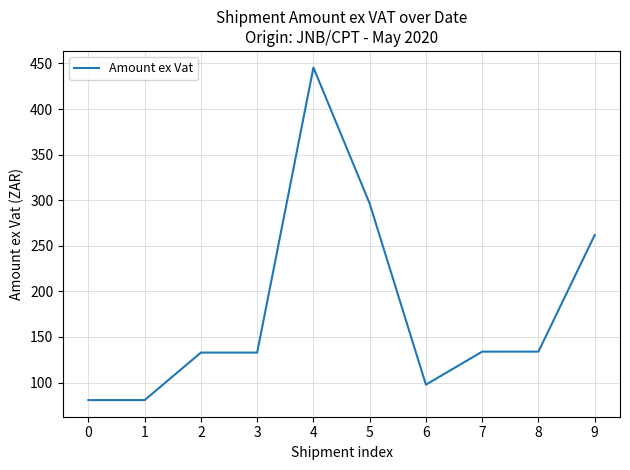

The value at 0 is 137.2. True or false?

False